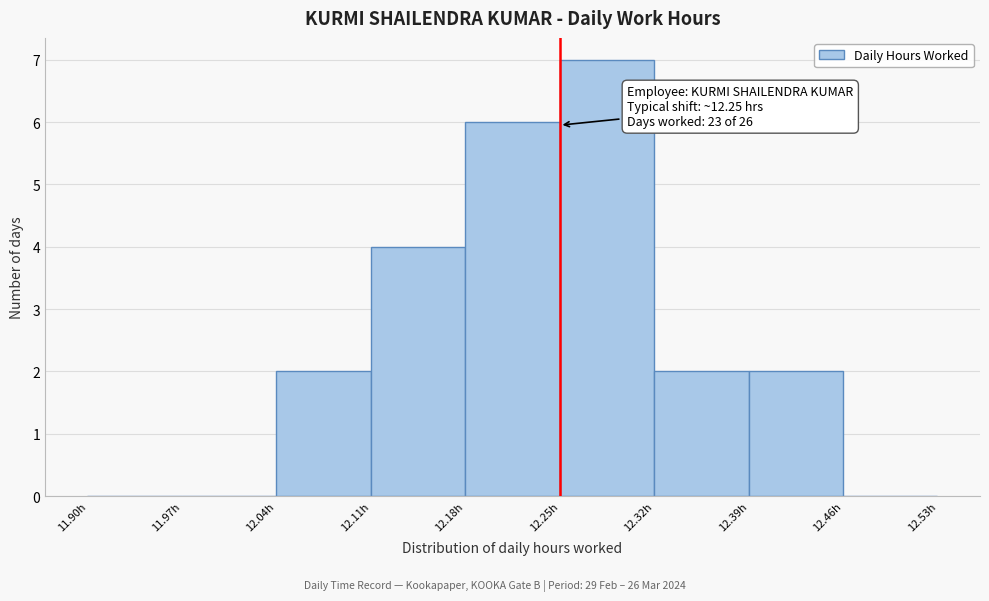

Which range on the x-axis has the tallest bar?

12.25 to 12.32